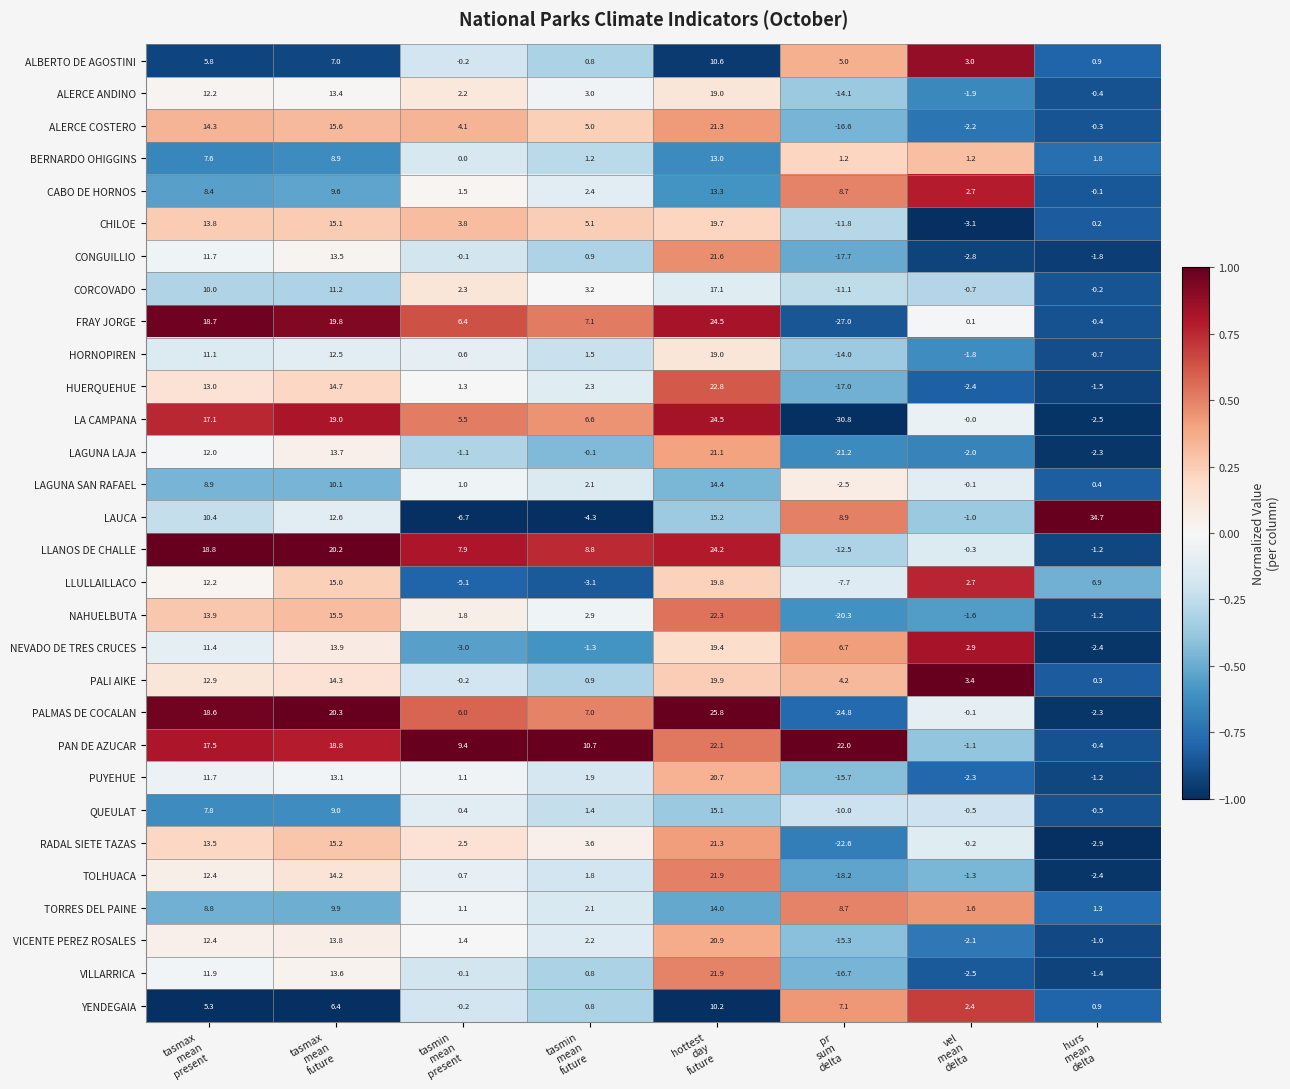

Which series has the widest spread of values?

LA CAMPANA